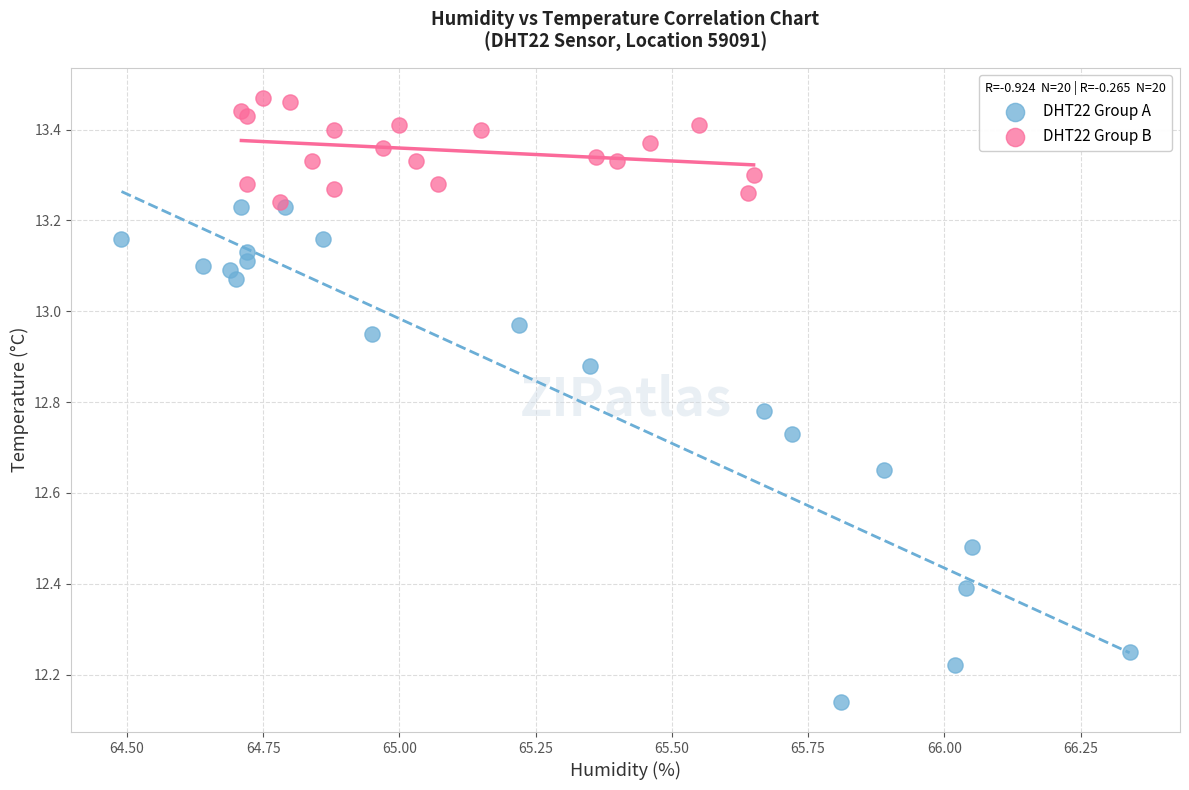

Which series reaches the maximum Y coordinate?

DHT22 Group B